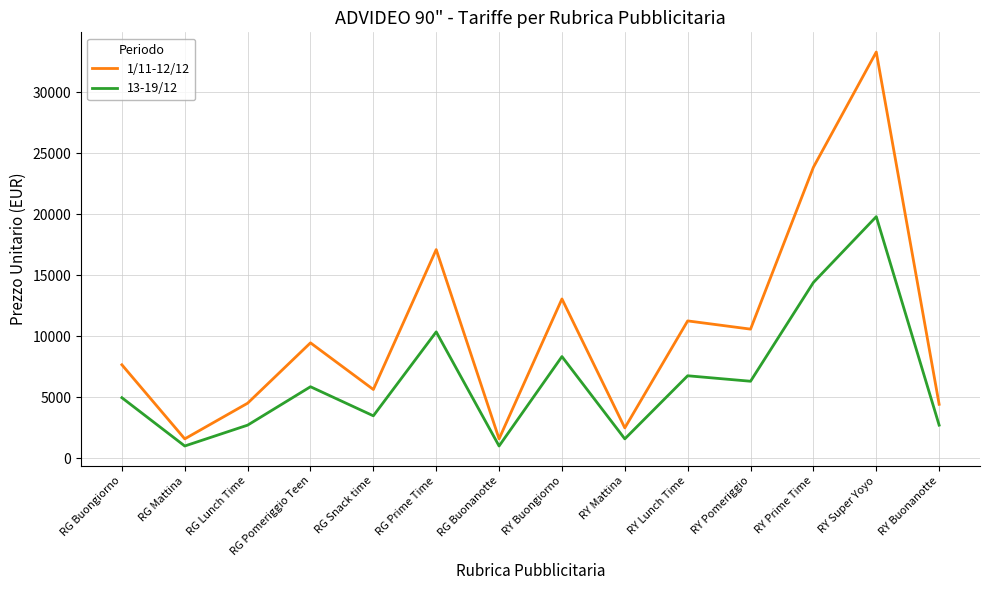

Rank the series by their maximum value, from lowest to highest.

13-19/12, 1/11-12/12